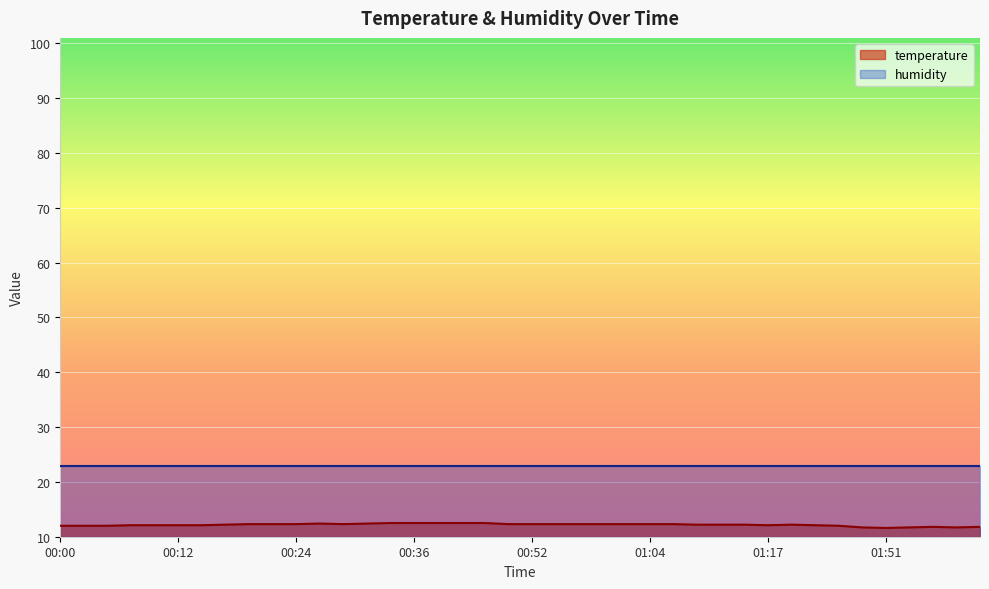

Rank the series by their maximum value, from lowest to highest.

temperature, humidity